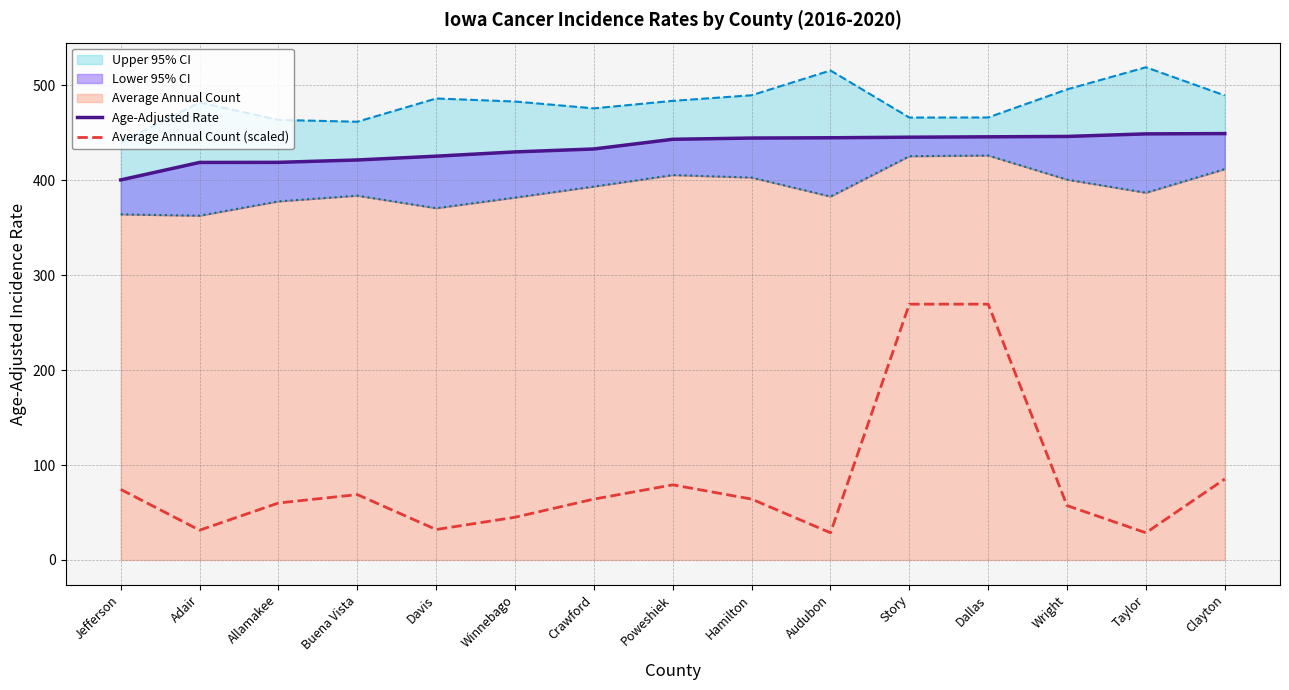

Does the chart display data point markers on the line(s)?

No